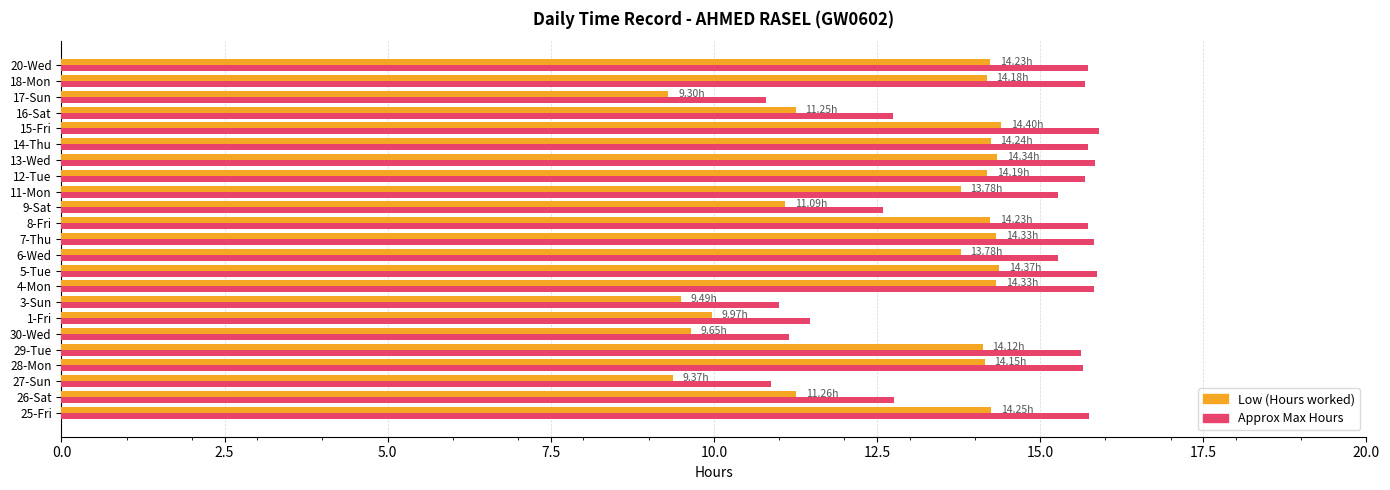

What is the spread (max minus min) of values at 7-Thu?

1.5